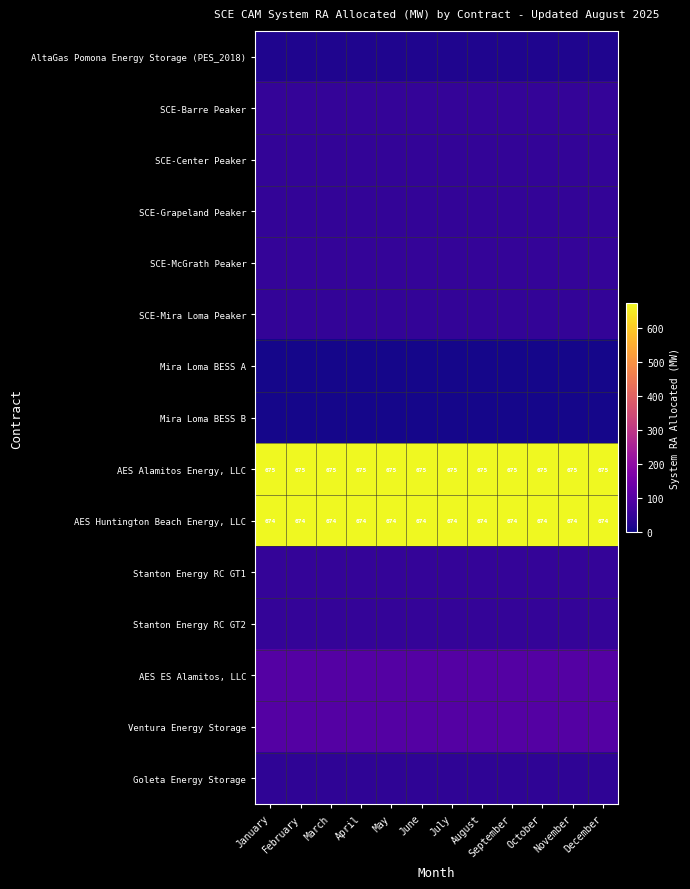

Which category has the lowest value across all series?

January